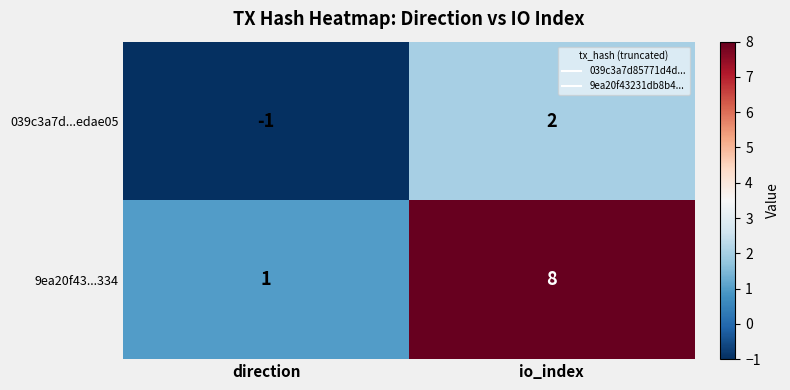

Which series has the largest total across all categories?

9ea20f43...334